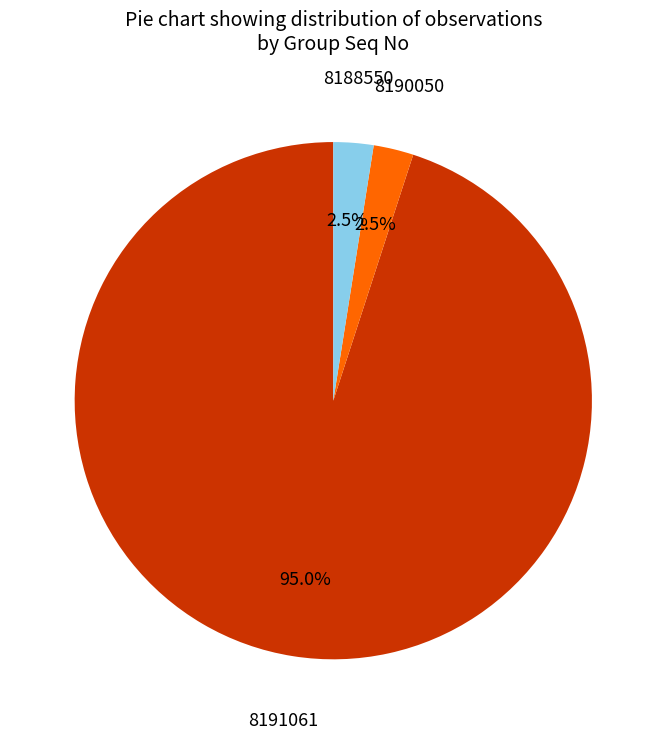

Is there any slice that represents more than half of the pie?

Yes